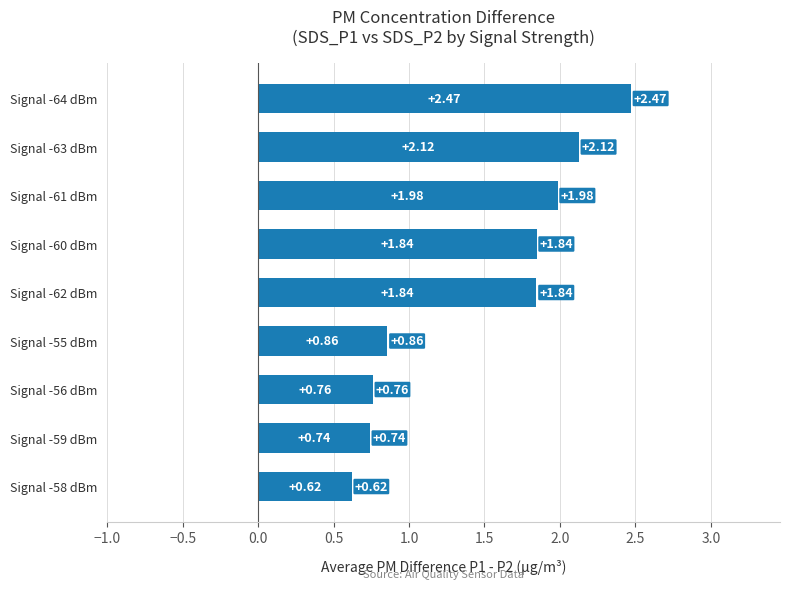

What is the change in value from Signal -58 dBm to Signal -63 dBm?

+1.5